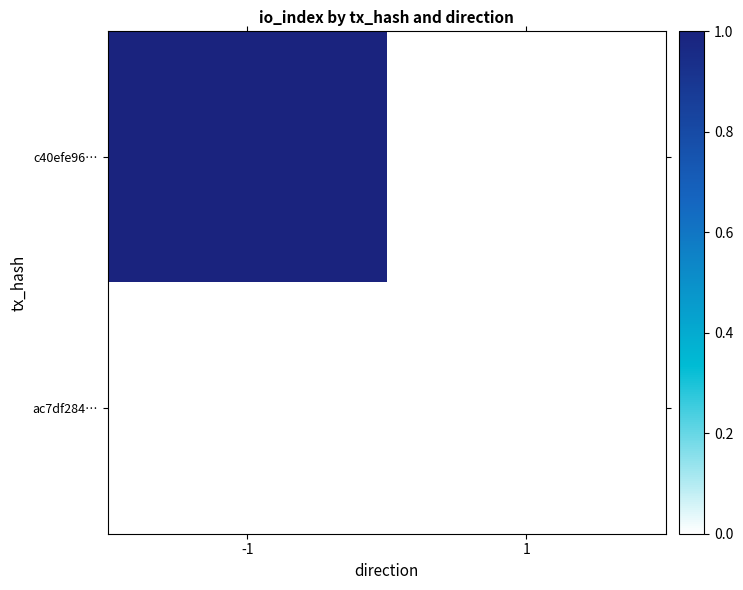

What is the spread (max minus min) of values at -1?

1